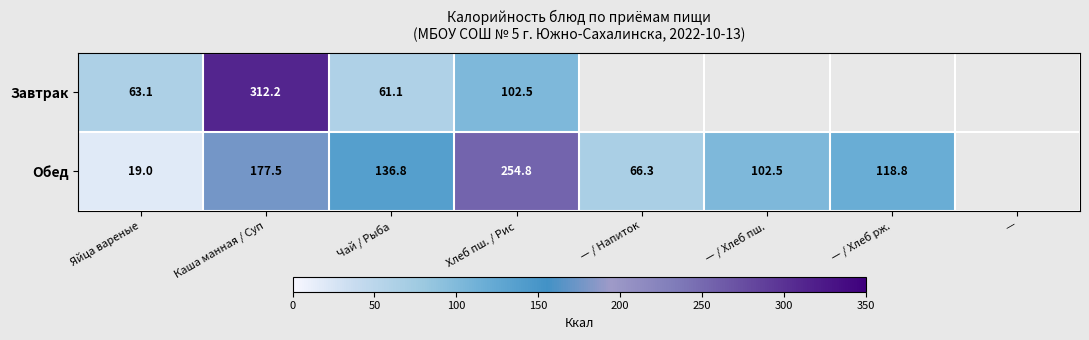

Is the value of Завтрак at Яйца вареные greater than the value of Обед at — / Напиток?

No